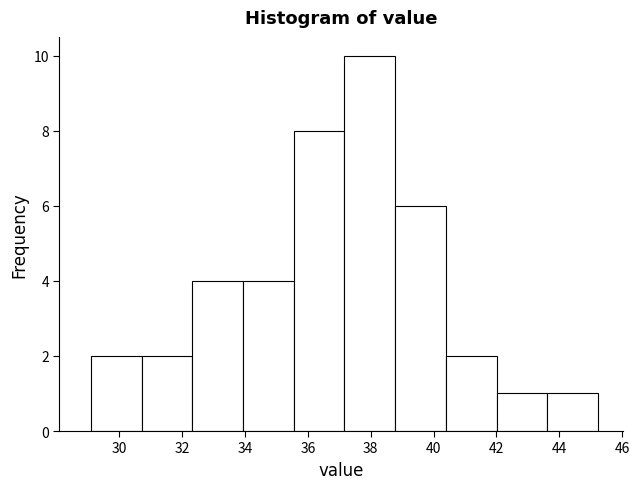

How tall is the bar that spans 40.4 to 42.0 on the x-axis? Neither the bar edges nor the heights are printed on the chart, so give them approximately, as read against the axes.

2